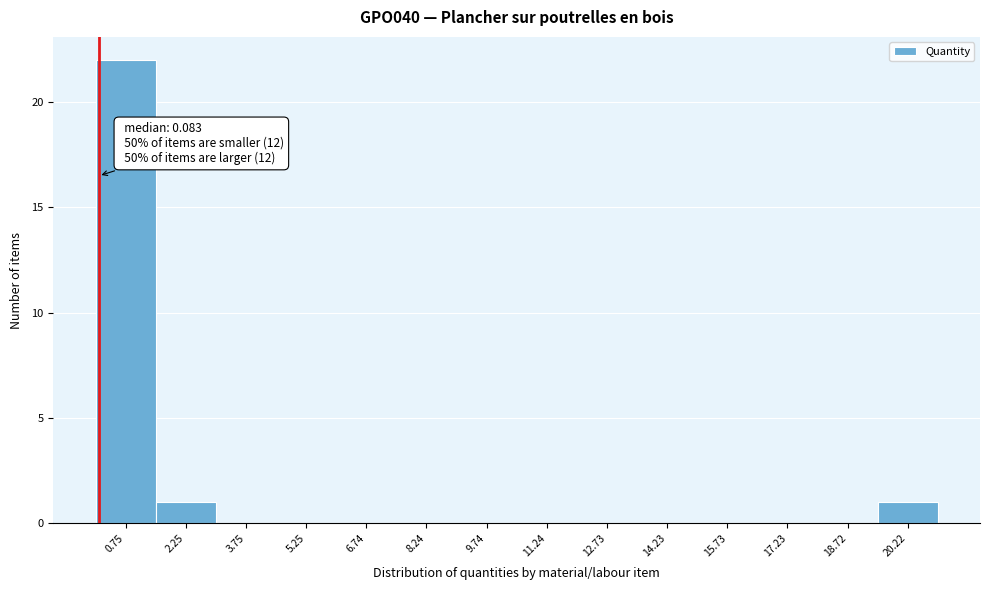

Which range on the x-axis has the tallest bar?

0.0 to 1.6